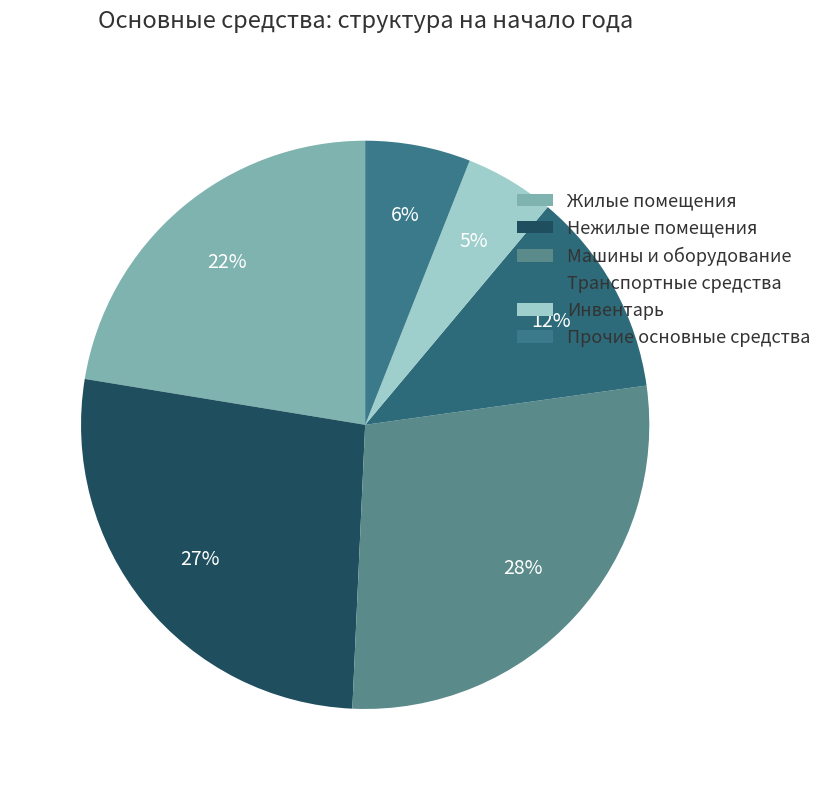

Approximately how many times larger is the value at Транспортные средства compared to Прочие основные средства?

1.9